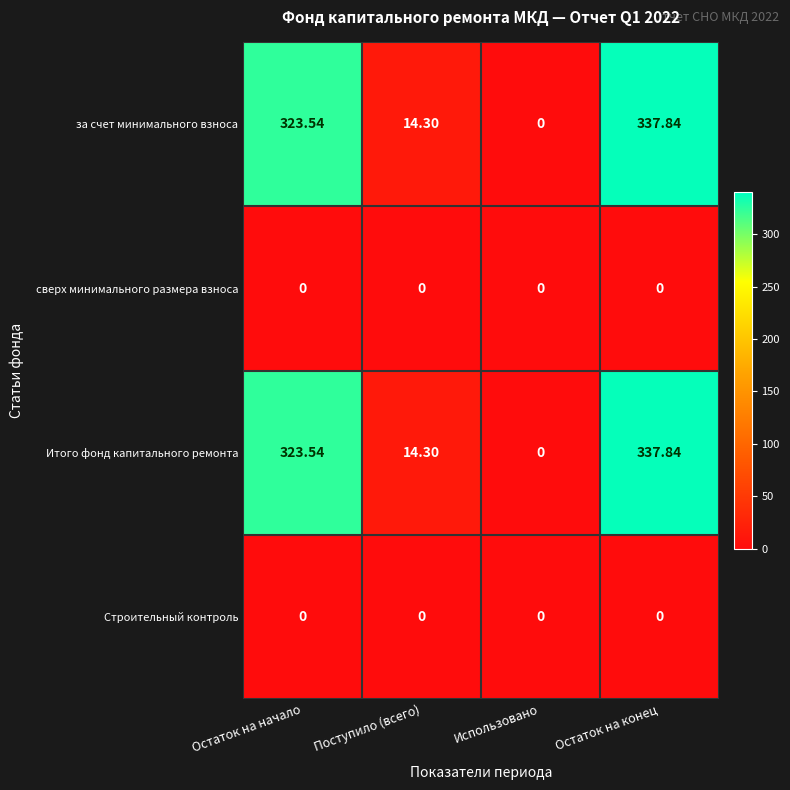

Which category has the highest value in the Итого фонд капитального ремонта series?

Остаток на конец